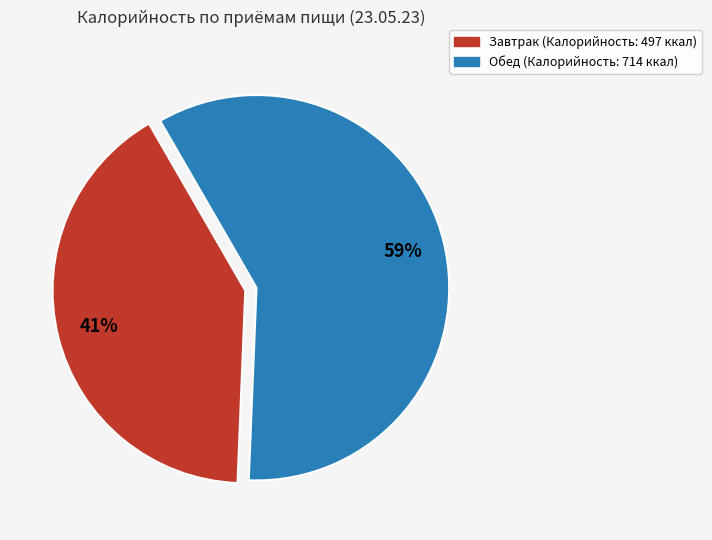

To the nearest percent, what is the average slice percentage?

50%